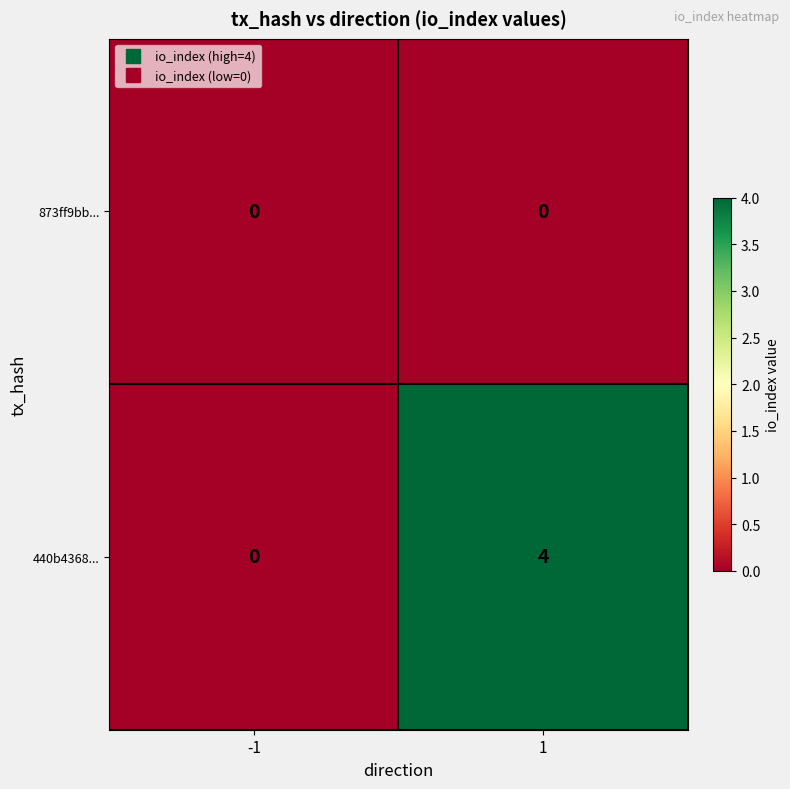

What is the spread (max minus min) of values at 1?

4